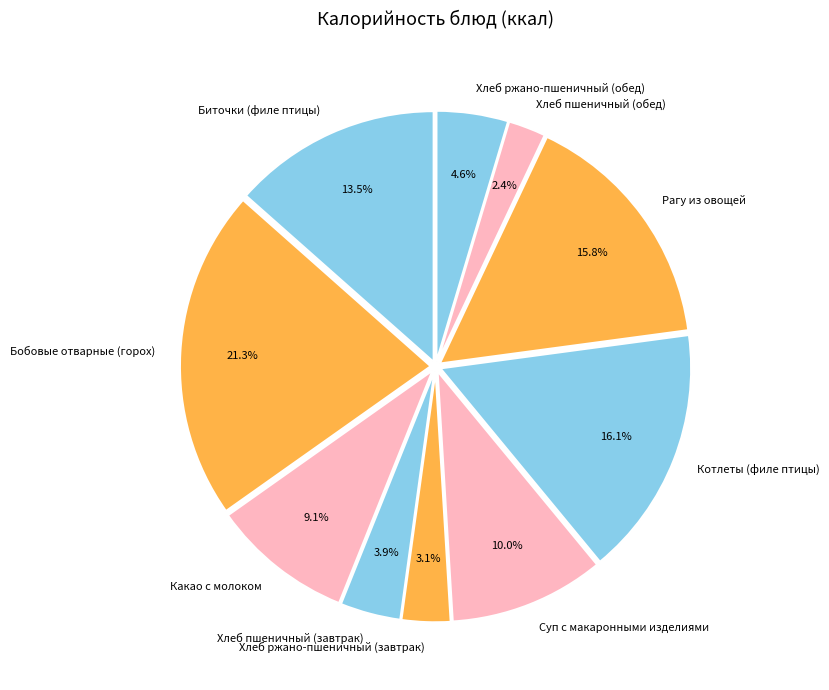

Does any single category account for the majority?

No